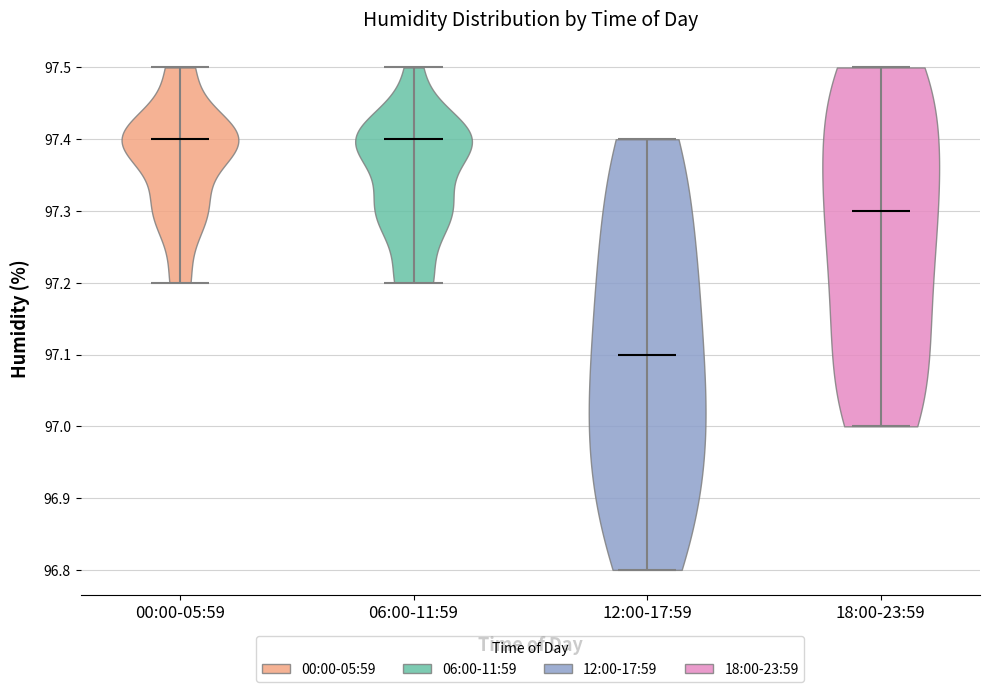

Reading left to right, read every violin against the y-axis: where its median line is, and the lowest and highest points it reaches. The values are not printed on the chart, so give them approximately, as read against the axis.

00:00-05:59: median line 97.4, lowest point 97.2, highest point 97.5
06:00-11:59: median line 97.4, lowest point 97.2, highest point 97.5
12:00-17:59: median line 97.1, lowest point 96.8, highest point 97.4
18:00-23:59: median line 97.3, lowest point 97.0, highest point 97.5